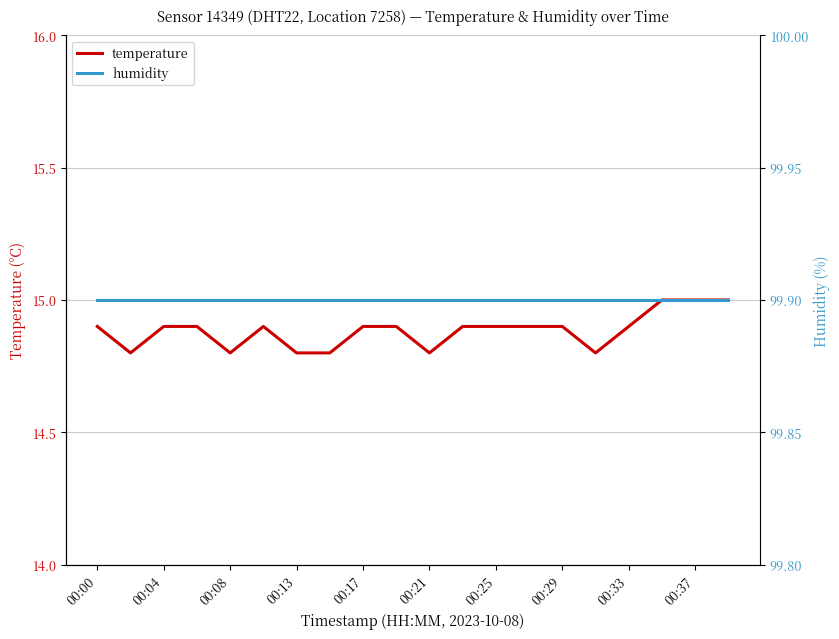

True or false: temperature and humidity cross at least once.

False